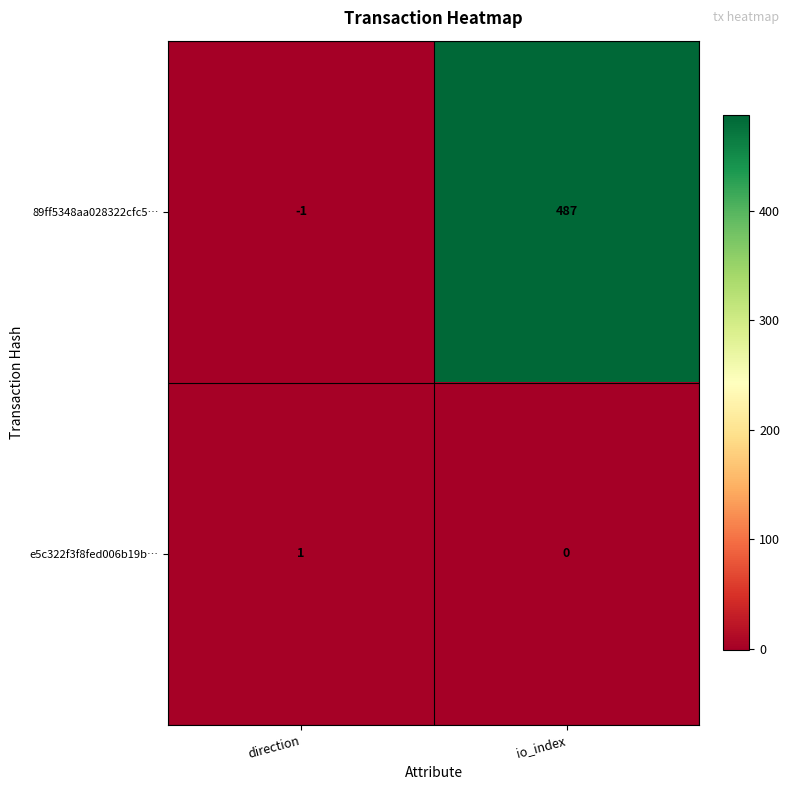

What is the difference between the highest and lowest values at io_index?

487